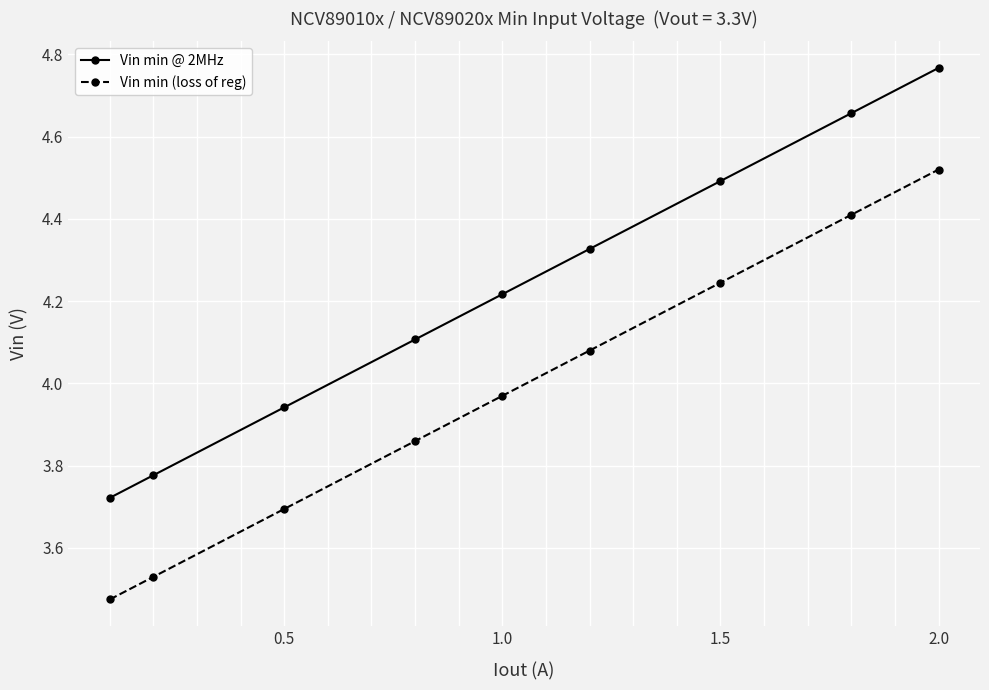

List the series in order of their peak value, lowest first.

Vin min (loss of reg), Vin min @ 2MHz